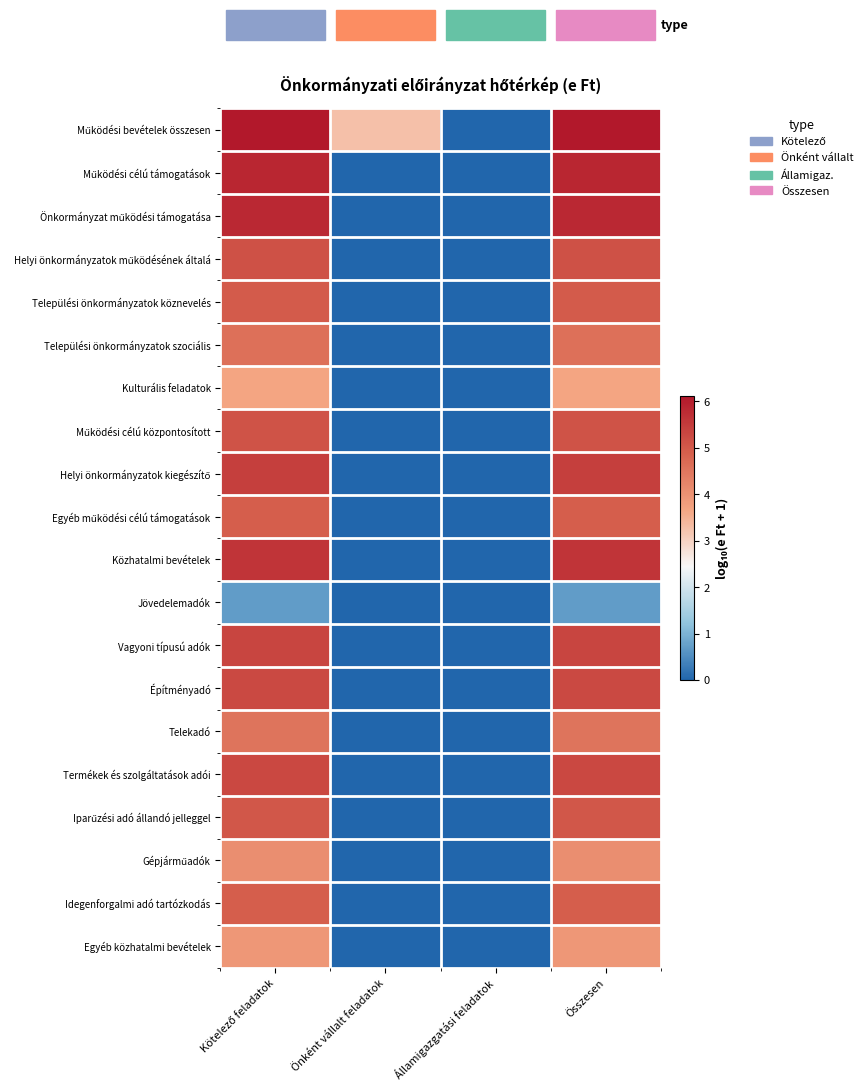

Which has a higher value, Önként vállalt feladatok or Összesen?

Összesen